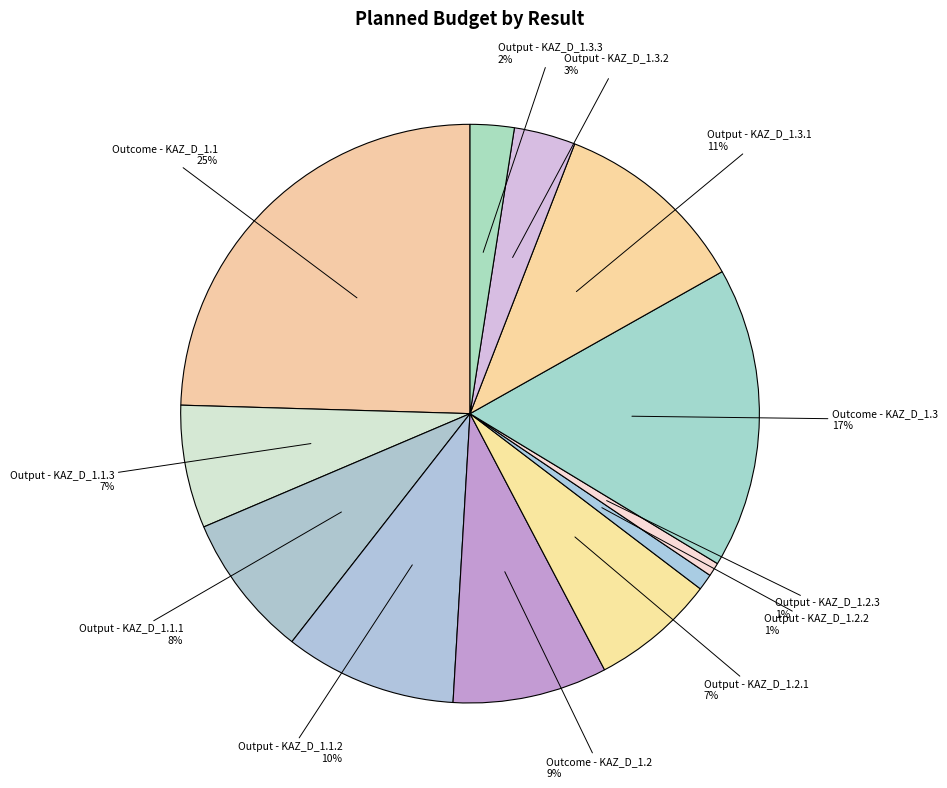

How many segments does this pie chart have?

12